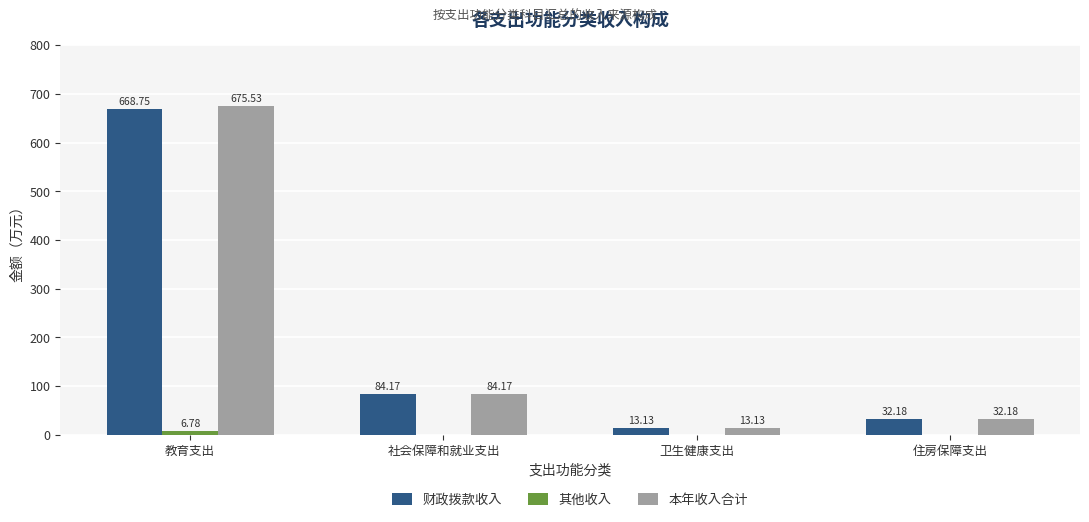

What is the spread (max minus min) of values at 卫生健康支出?

13.1